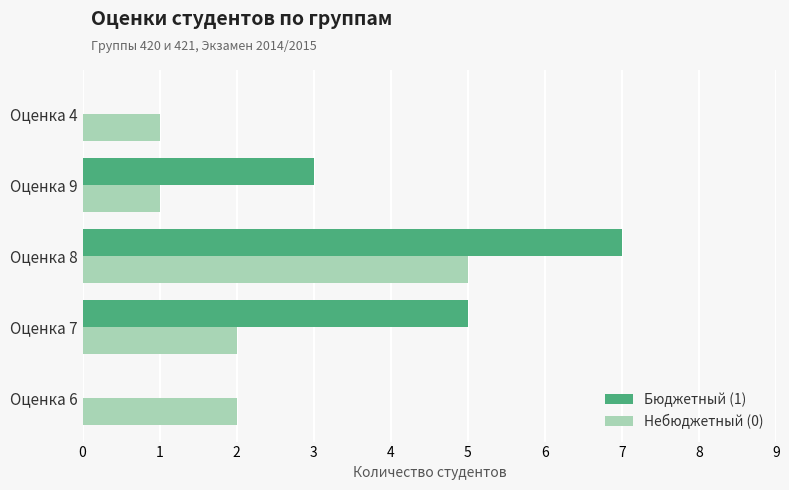

What is the maximum value shown in the chart?

7